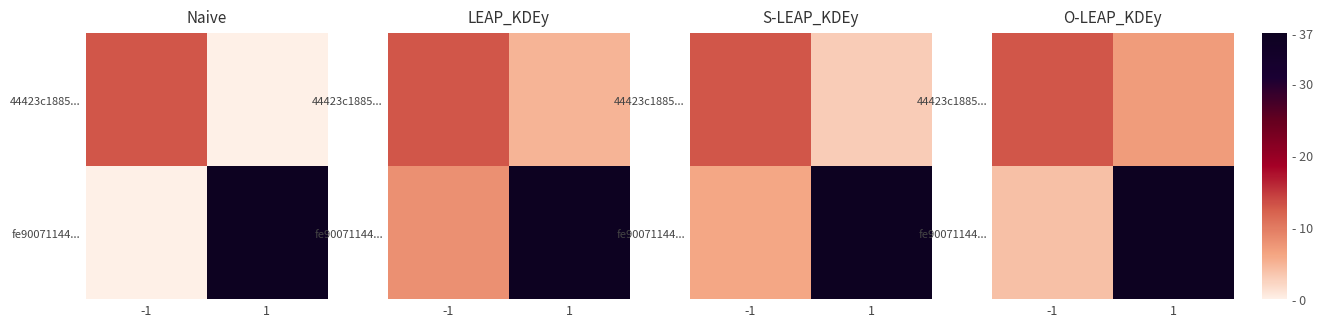

True or false: fe90071144... has a value of 37 at 1.

True